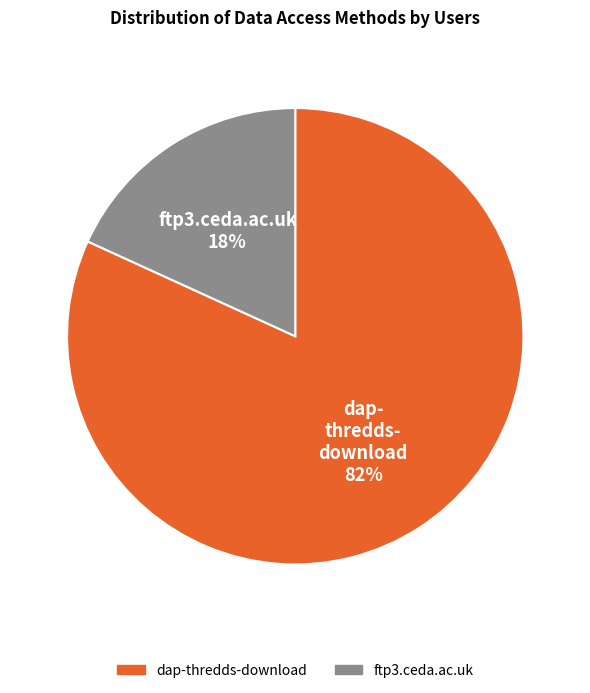

Which slice is the smallest?

ftp3.ceda.ac.uk